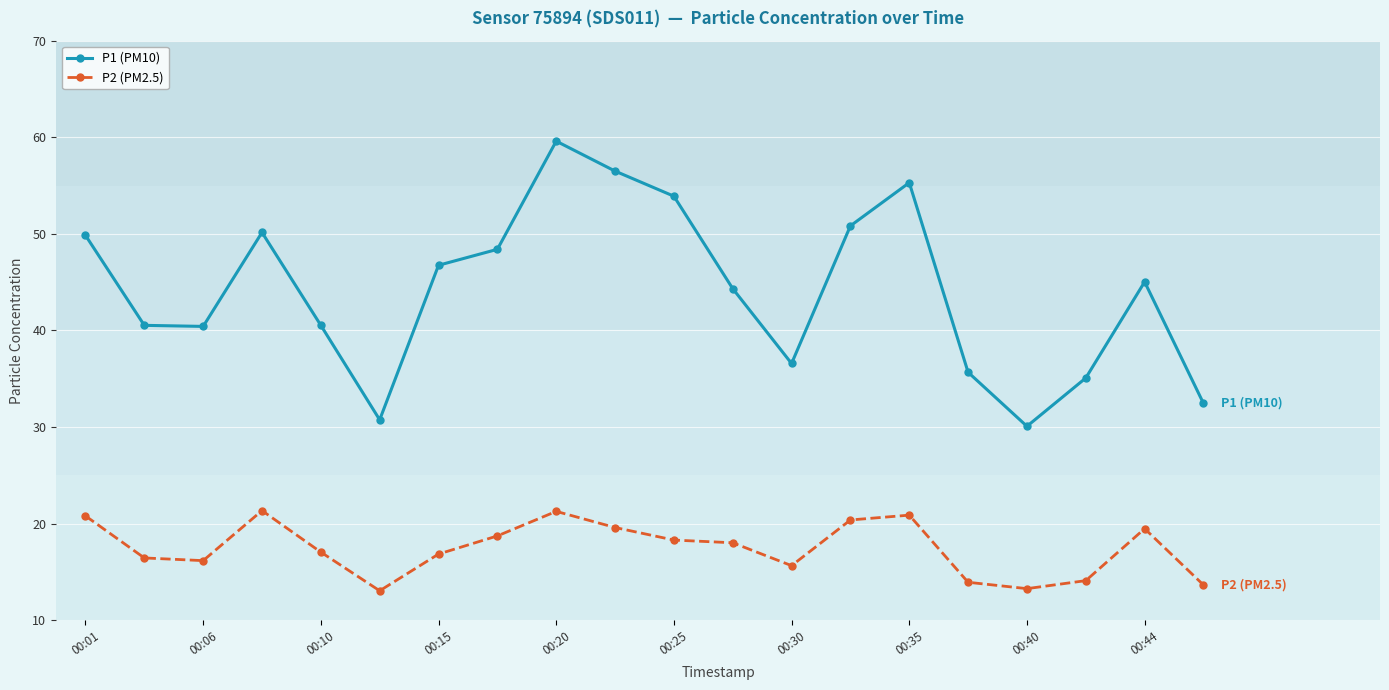

What is the average value of the P2 (PM2.5) series?

17.4